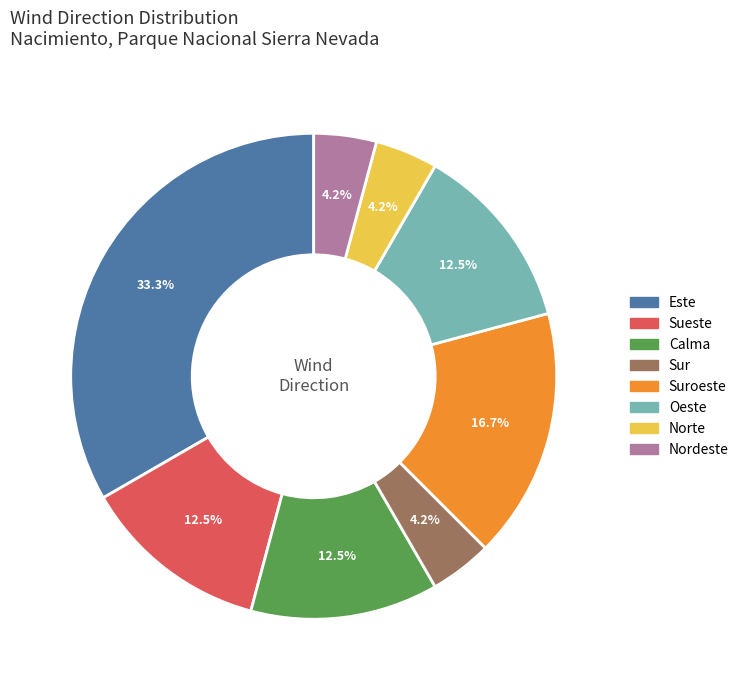

Does any single category account for the majority?

No